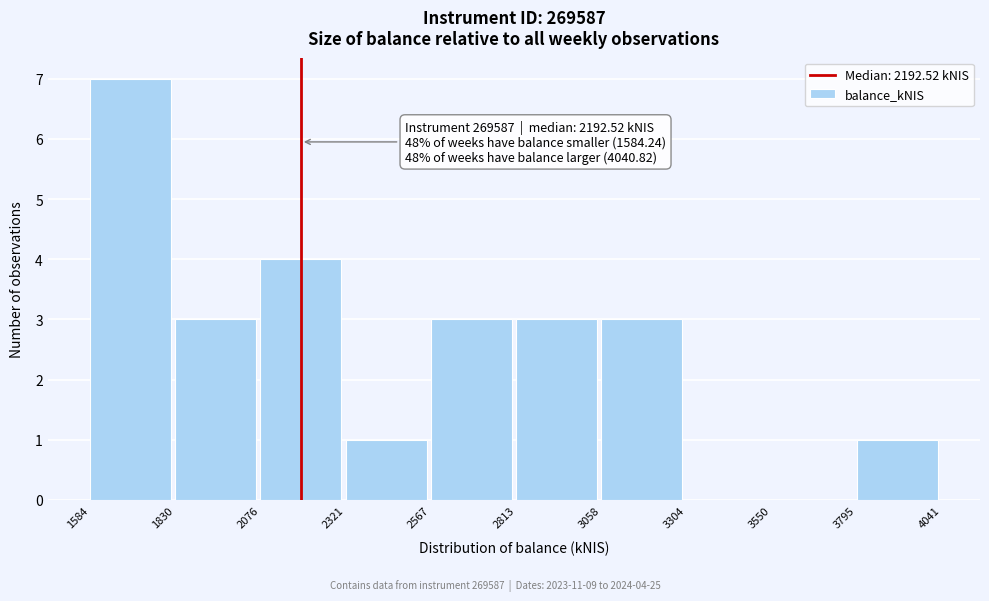

Which range on the x-axis has the tallest bar?

1584 to 1830